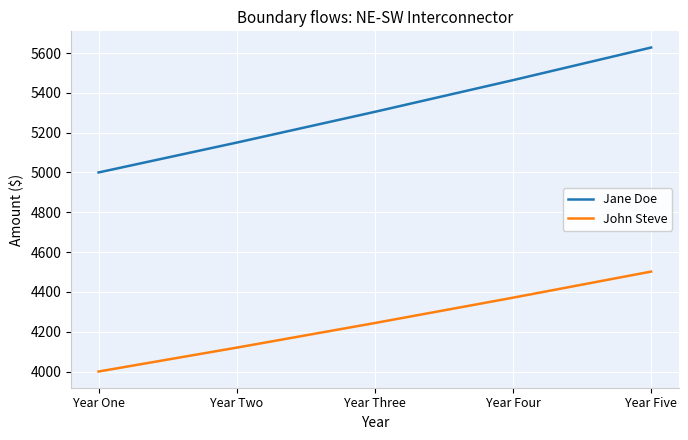

Which series changed the most between Year One and Year Five?

Jane Doe